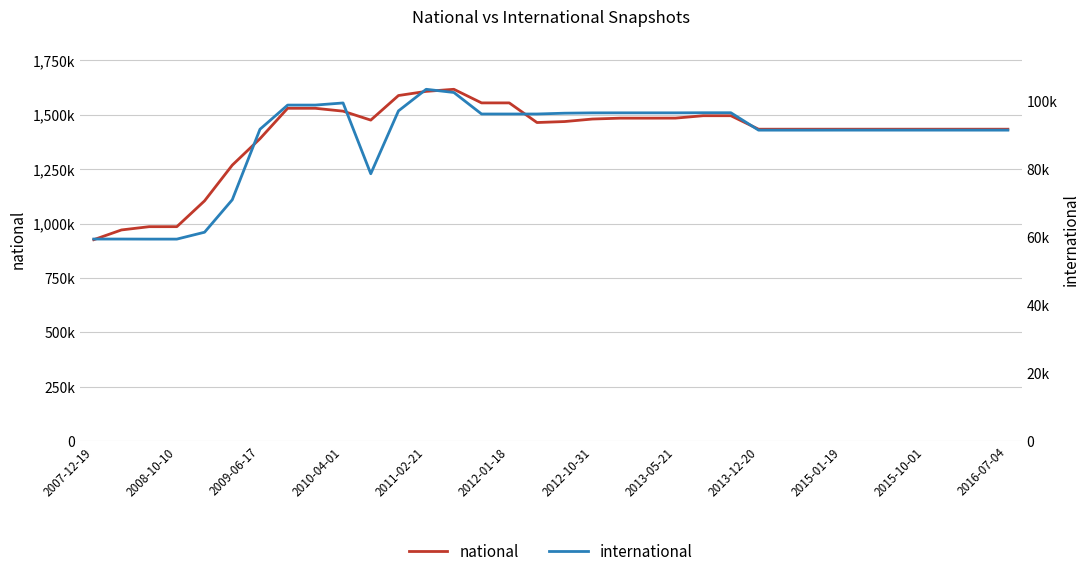

What is the highest value of the international series?

103367